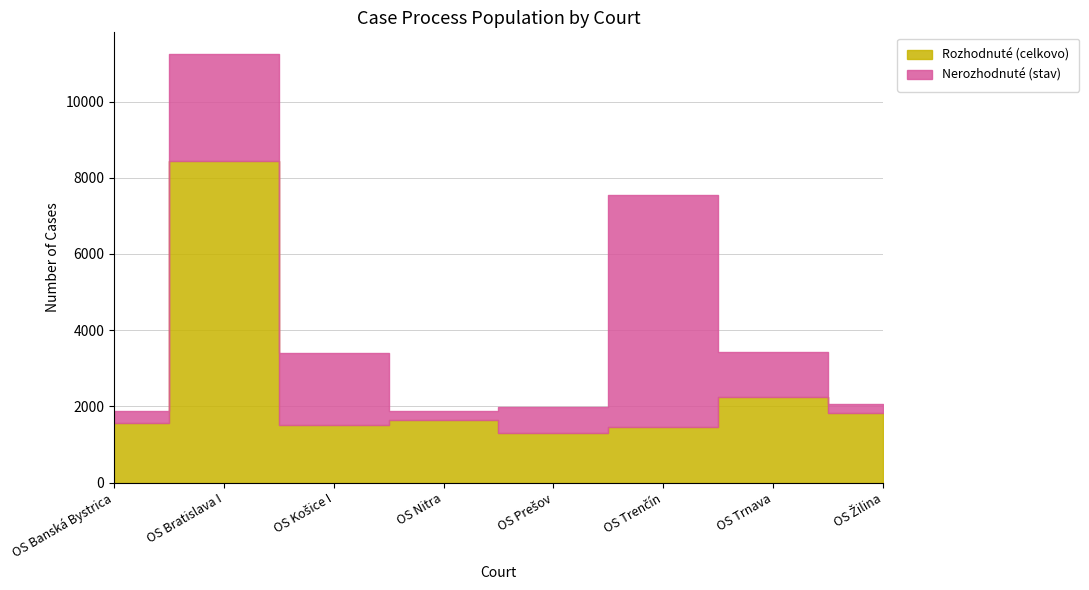

What are all the series names shown in the legend?

Rozhodnuté (celkovo), Nerozhodnuté (stav)